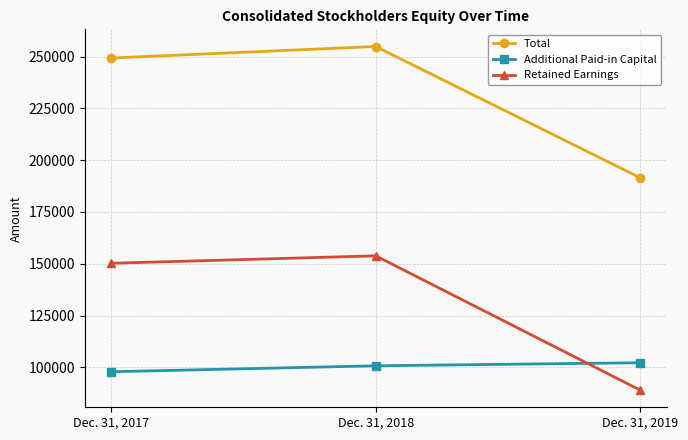

List the series in order of their overall mean, highest first.

Total, Retained Earnings, Additional Paid-in Capital